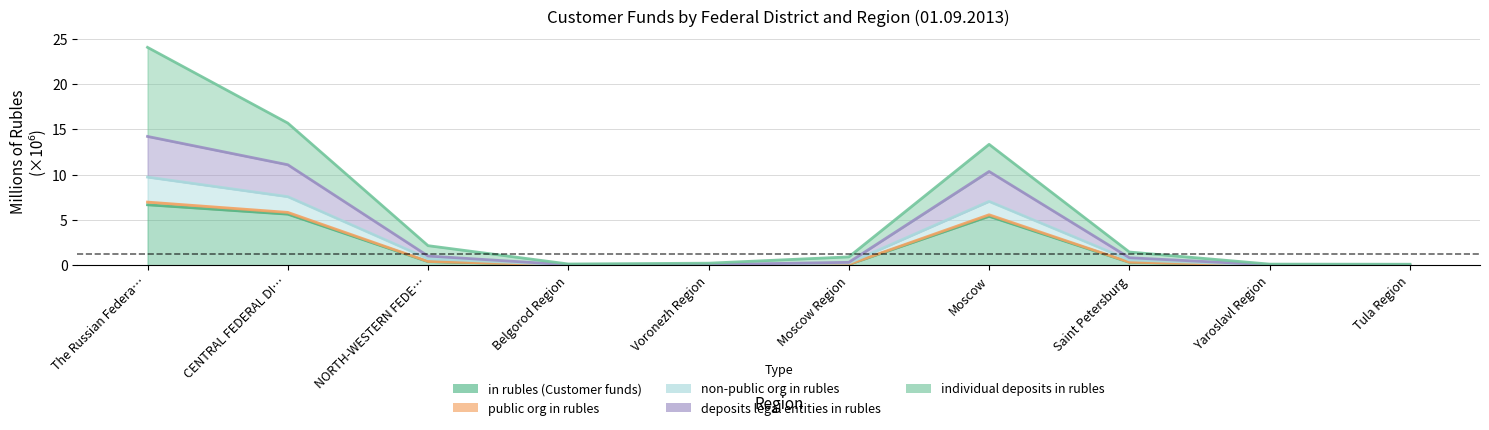

What is the label of the 5th point from the right?

Moscow Region